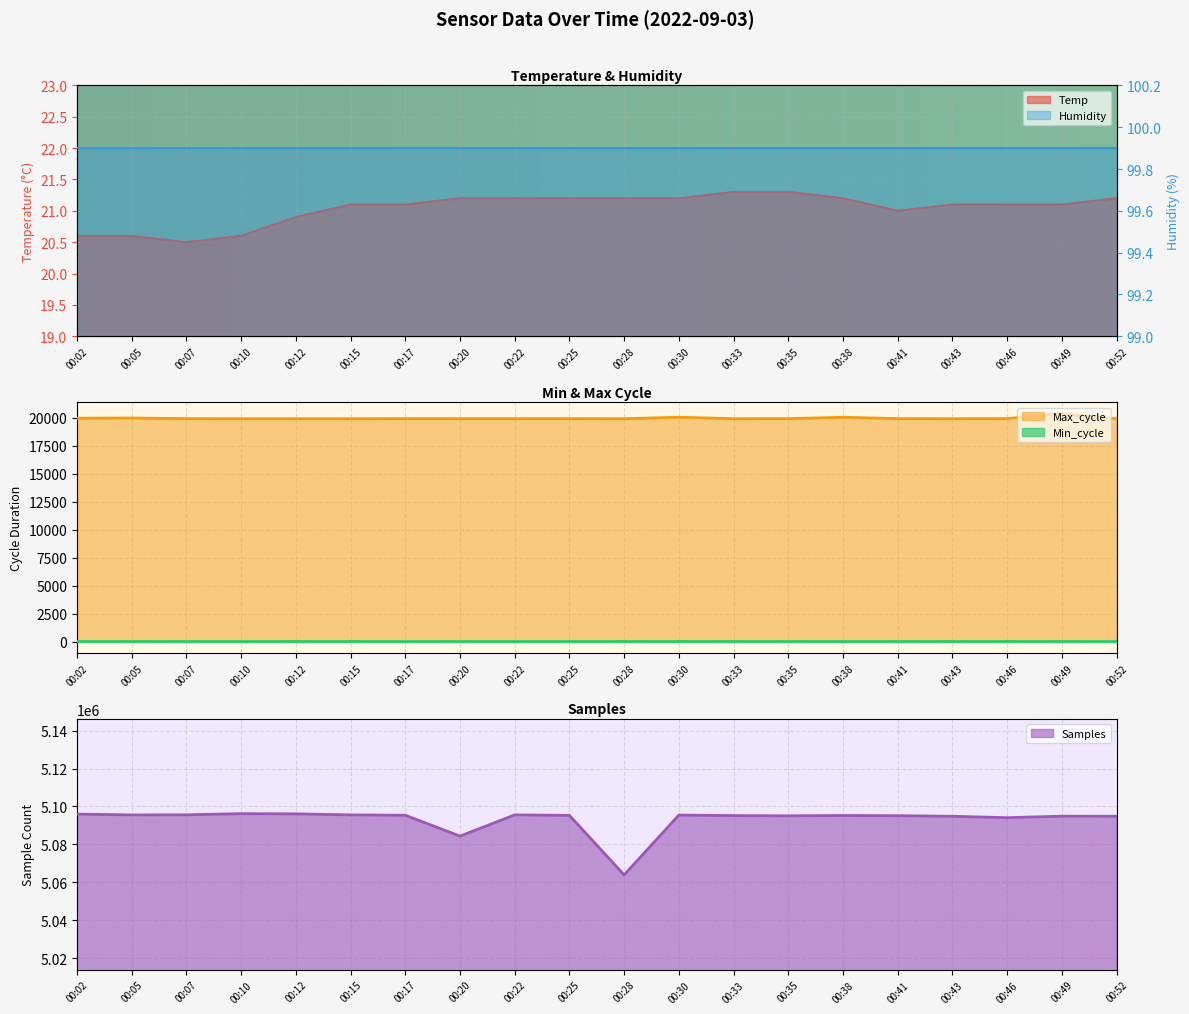

Where is the first local maximum for Samples?

00:10